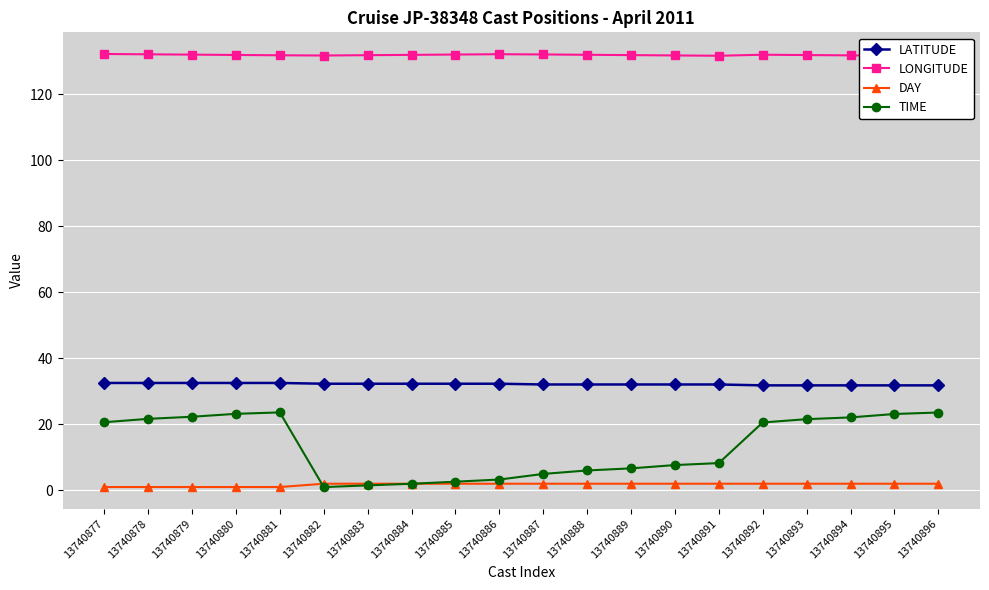

Reading left to right, extract all data points from this chart.

LATITUDE: 32.5	32.5	32.5	32.5	32.5	32.3	32.3	32.3	32.3	32.3	32.1	32.1	32.1	32.1	32.1	31.8	31.8	31.8	31.8	31.8
LONGITUDE: 132.1	132.0	131.9	131.8	131.7	131.7	131.8	131.9	132.0	132.1	132.0	131.9	131.8	131.7	131.6	131.9	131.8	131.7	131.6	131.5
DAY: 1.0	1.0	1.0	1.0	1.0	2.0	2.0	2.0	2.0	2.0	2.0	2.0	2.0	2.0	2.0	2.0	2.0	2.0	2.0	2.0
TIME: 20.6	21.6	22.3	23.2	23.6	1.0	1.5	2.0	2.6	3.3	5.0	6.0	6.7	7.7	8.2	20.6	21.6	22.1	23.1	23.6